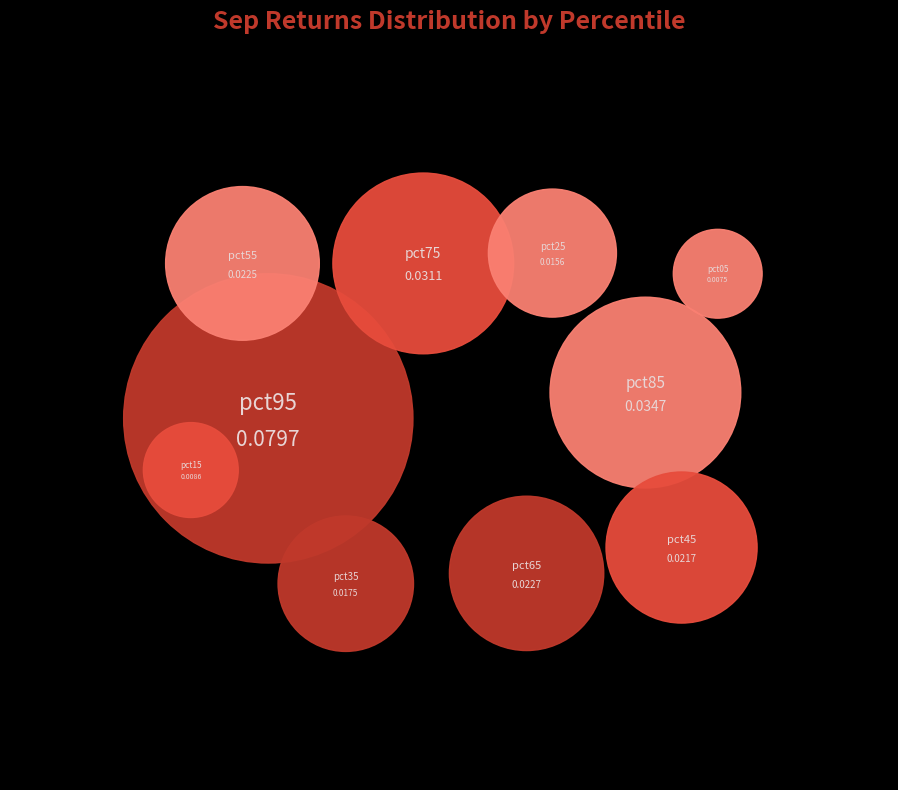

Which category has the smallest portion of the pie?

pct05